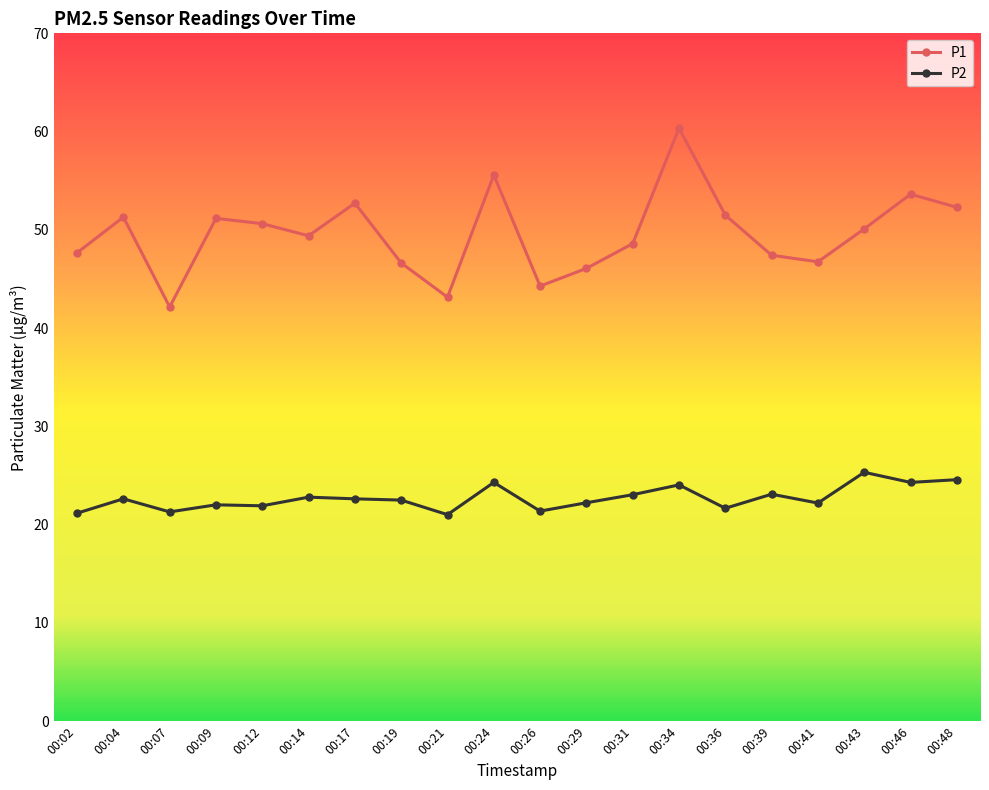

Which category has the highest value across all series?

00:34